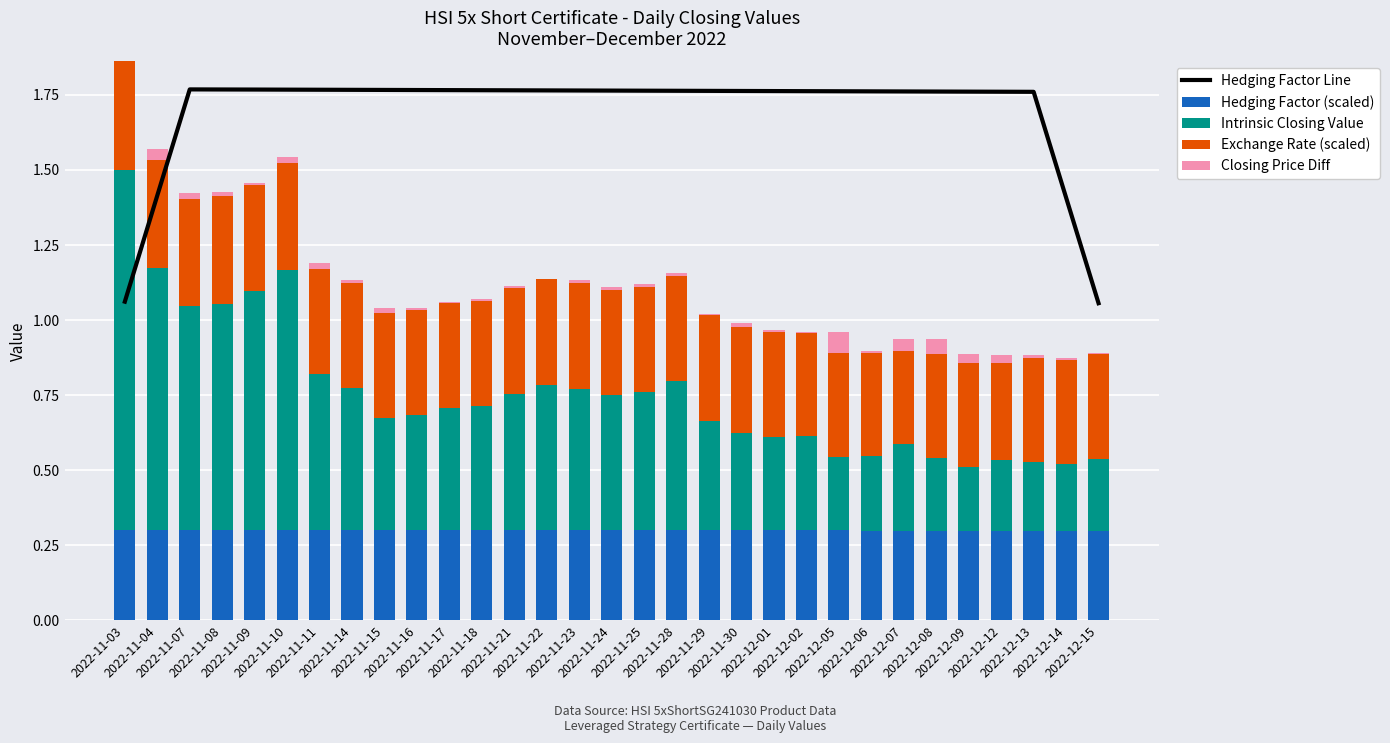

Which has a higher value, 2022-11-30 or 2022-12-02?

2022-11-30